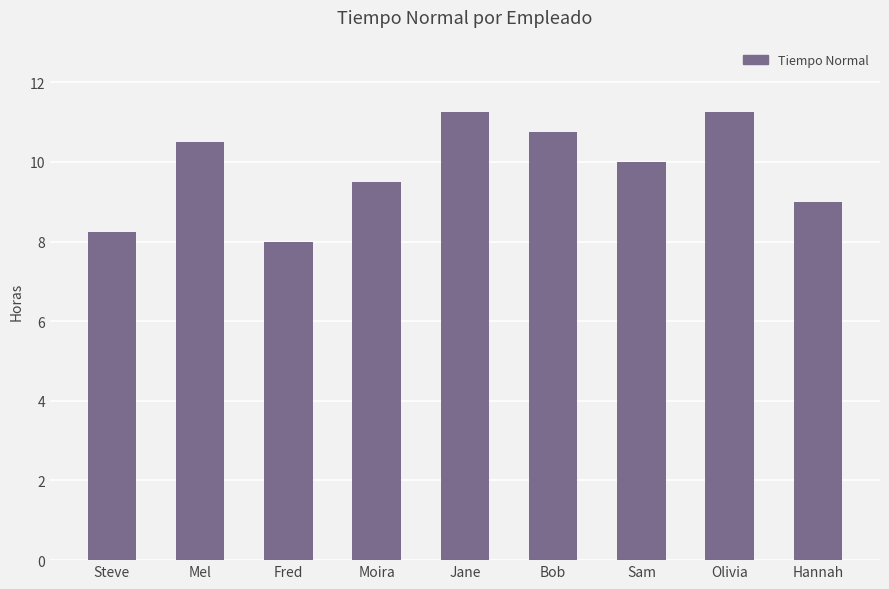

What is the average value?

9.8